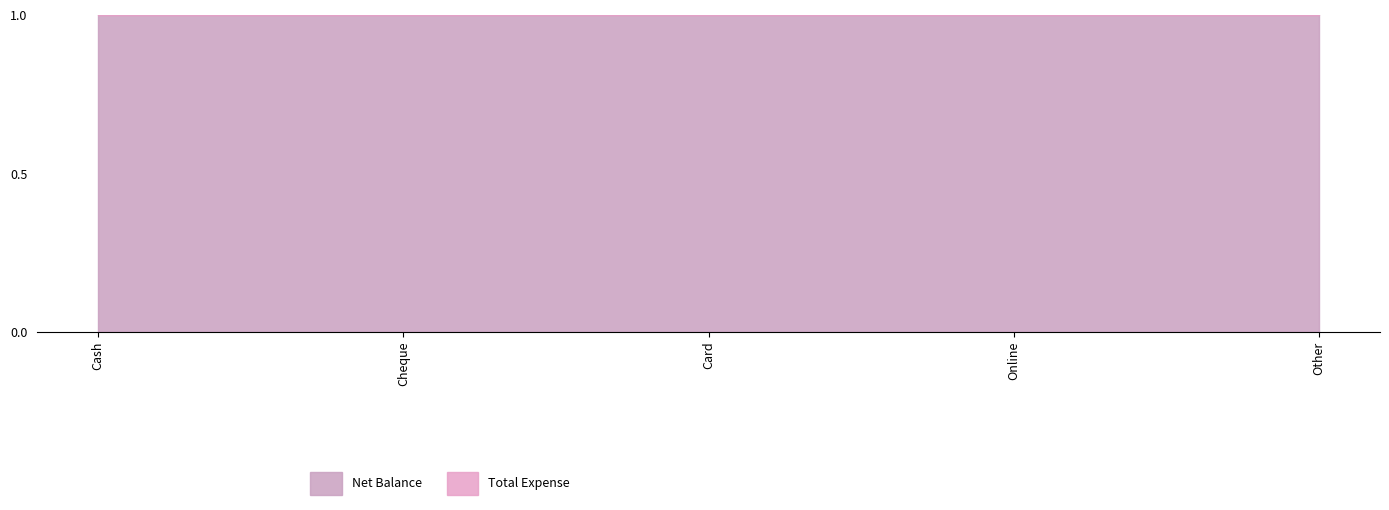

Which series has the widest spread of values?

Net Balance